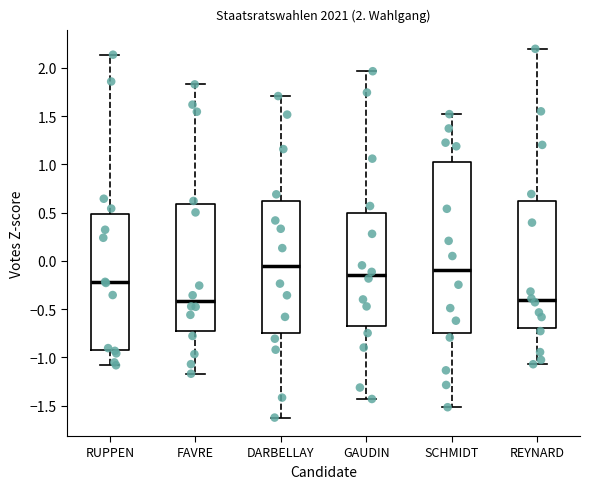

Comparing the boxes themselves (not the whiskers), which one is the tallest?

SCHMIDT